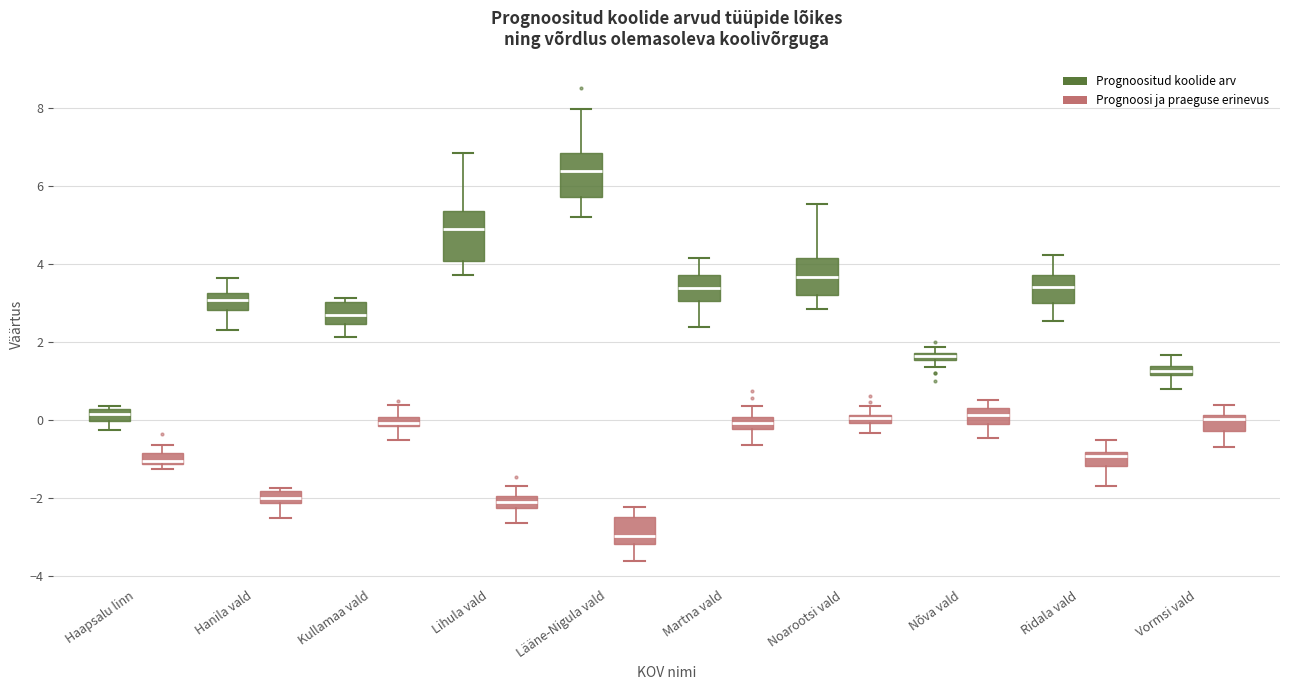

Where does the lower whisker of the box for Martna vald (Prognoosi ja praeguse erinevus) end on the y-axis? The values are not printed on the chart, so give them approximately, as read against the axis.

-0.6